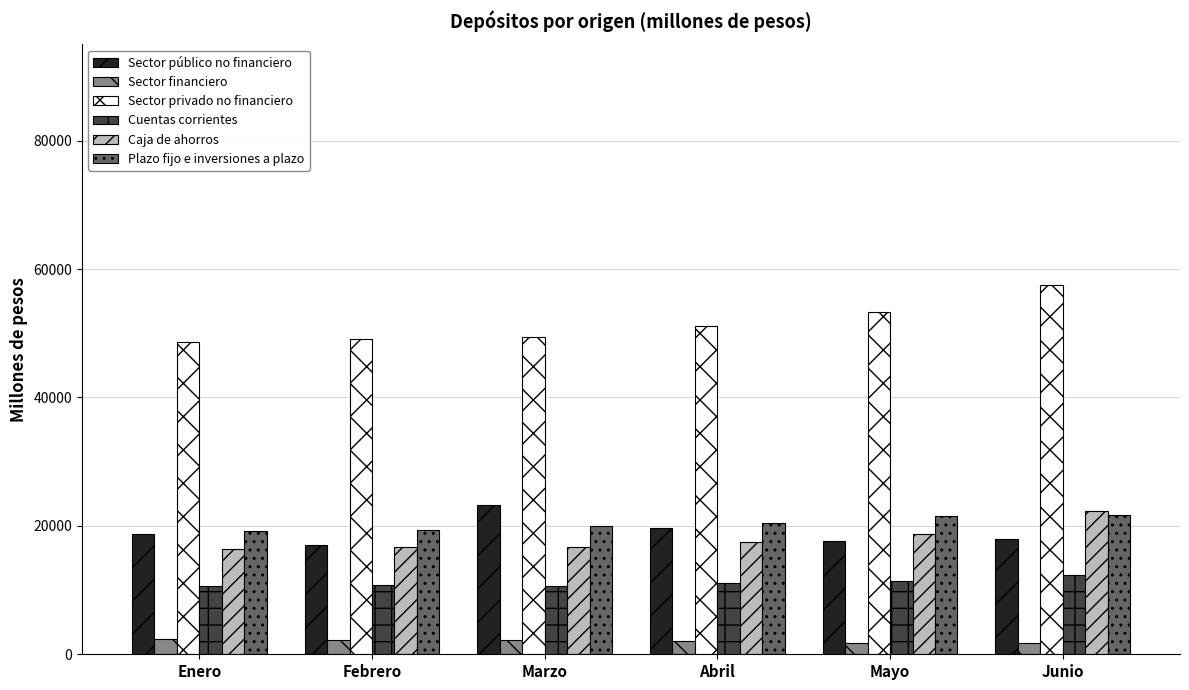

What is the total value across all series at Febrero?

115237.7